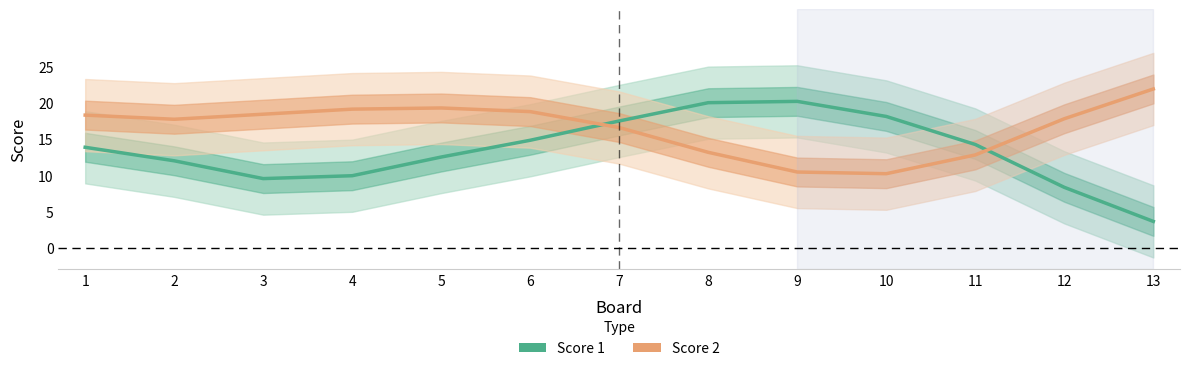

Reading left to right, extract all data points from this chart.

Score 1: 13.9	12.0	9.5	9.9	12.5	14.9	17.5	20.1	20.2	18.2	14.3	8.3	3.6
Score 2: 18.3	17.8	18.5	19.2	19.3	18.8	16.6	13.2	10.5	10.2	12.8	17.8	22.0